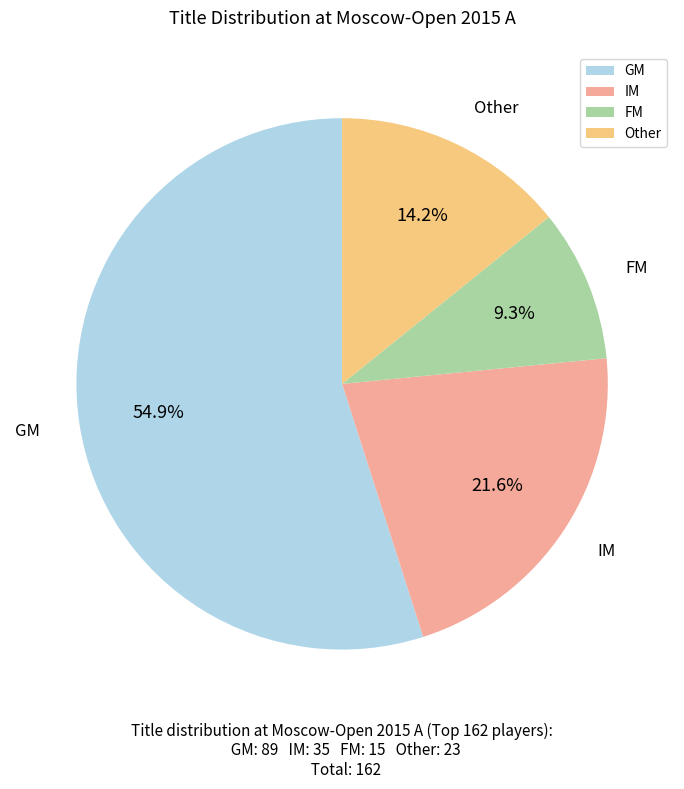

Approximately how many times larger is the value at GM compared to FM?

5.9